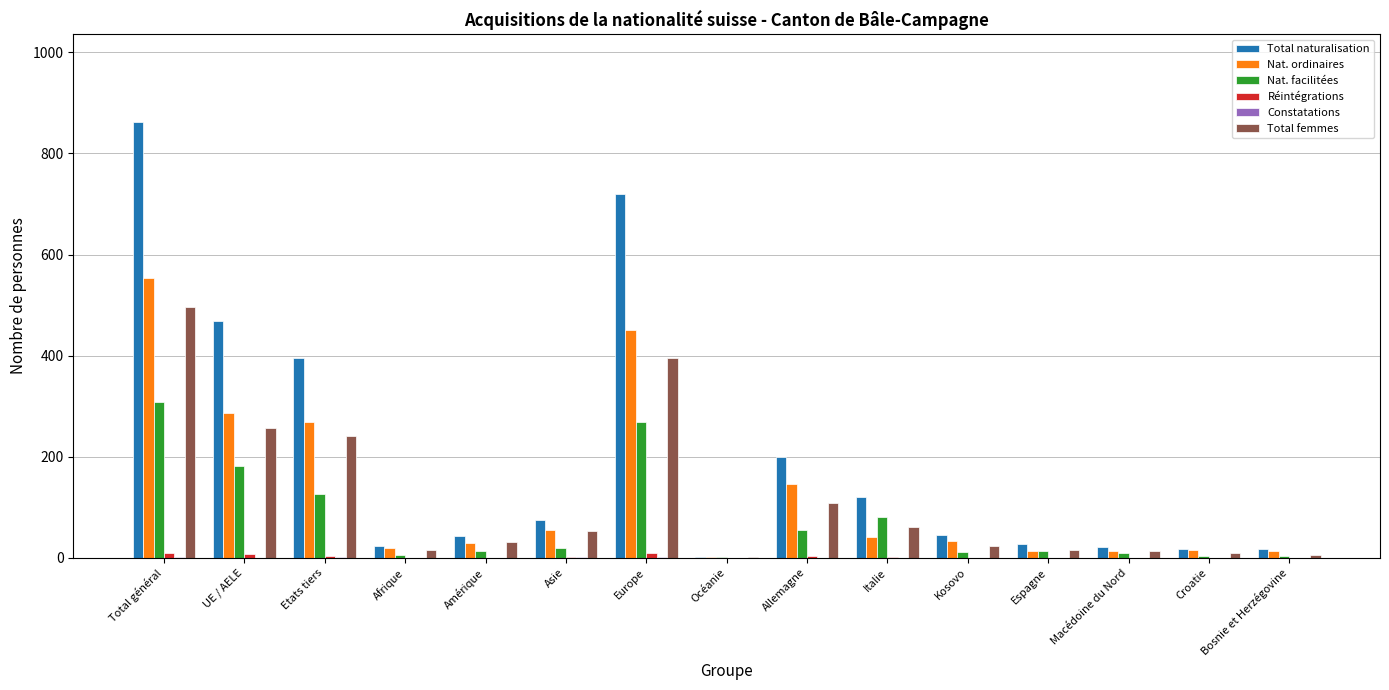

Which series has the largest range (max minus min)?

Total naturalisation